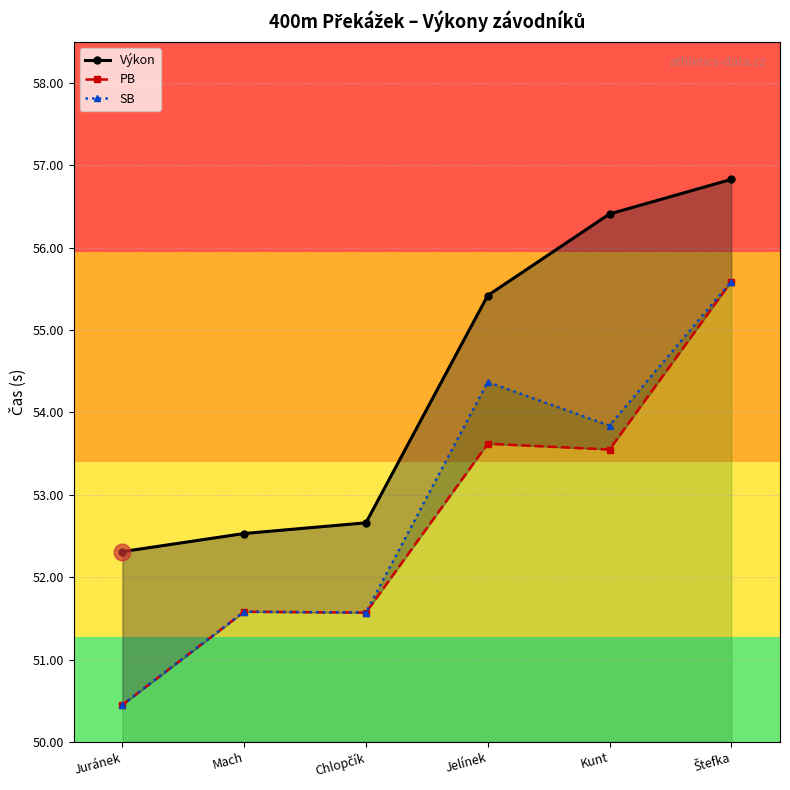

What is the label of the 6th point from the left?

Štefka